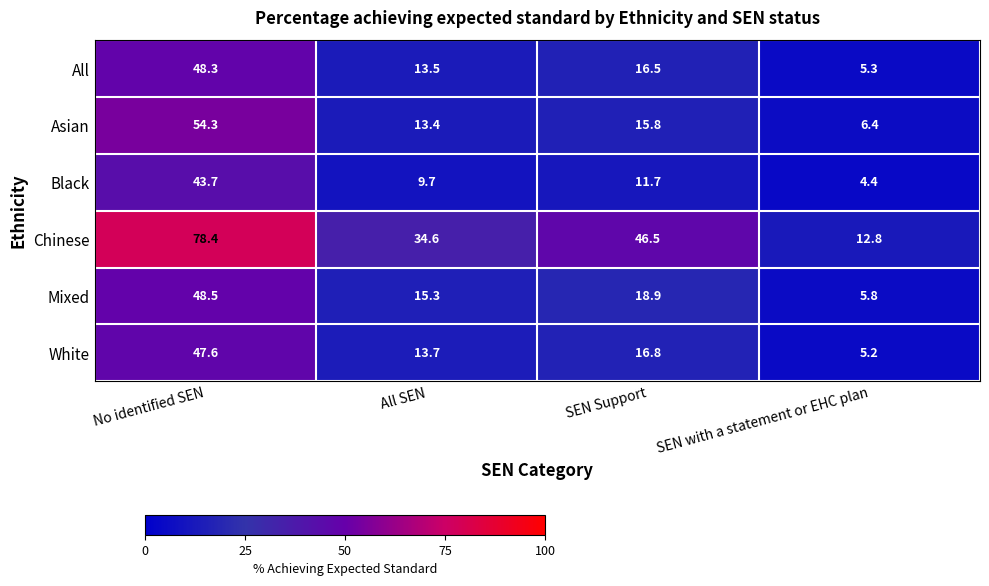

Rank the series by their maximum value, from highest to lowest.

Chinese, Asian, Mixed, All, White, Black